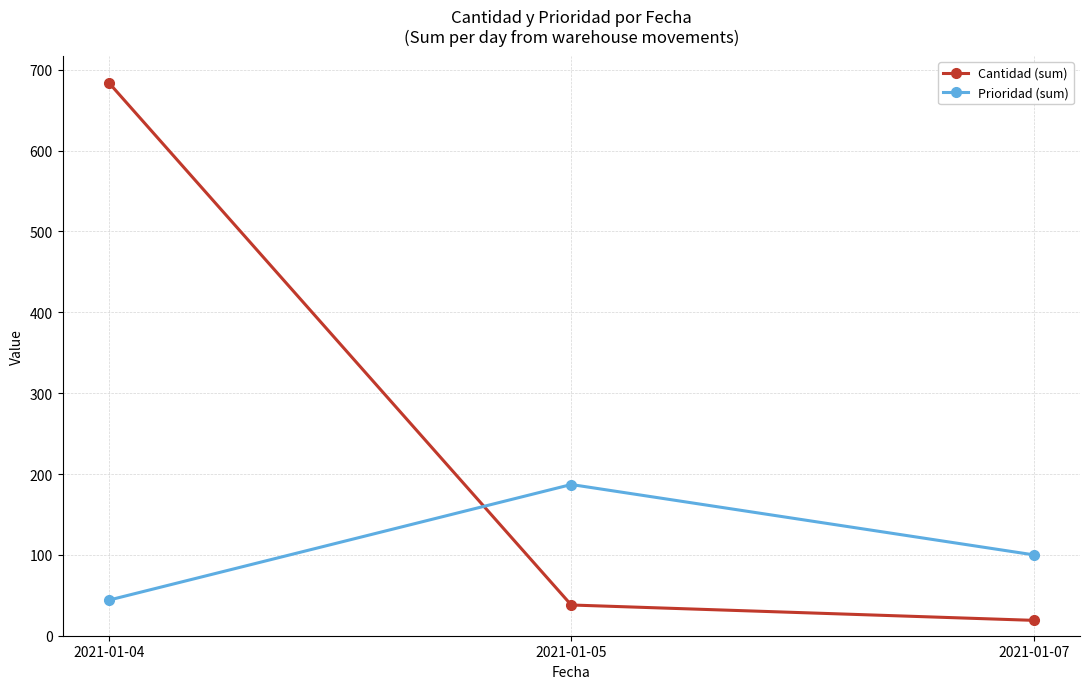

Reading left to right, what are all the values shown in this chart?

Cantidad (sum): 684	38	19
Prioridad (sum): 44	187	100